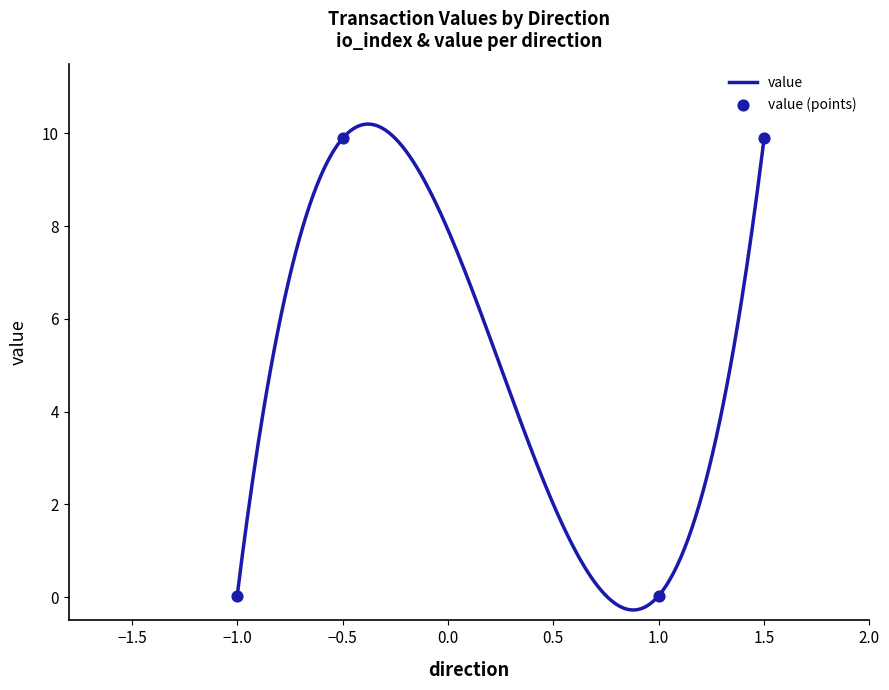

Which series has the widest spread of Y values?

value